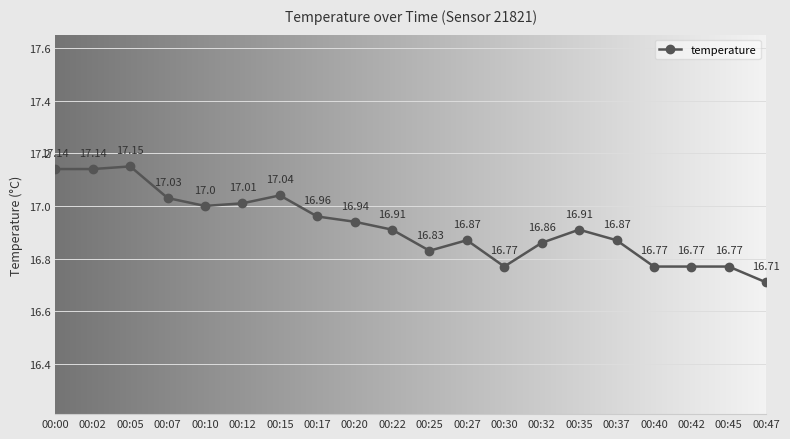

What is the average value?

16.9